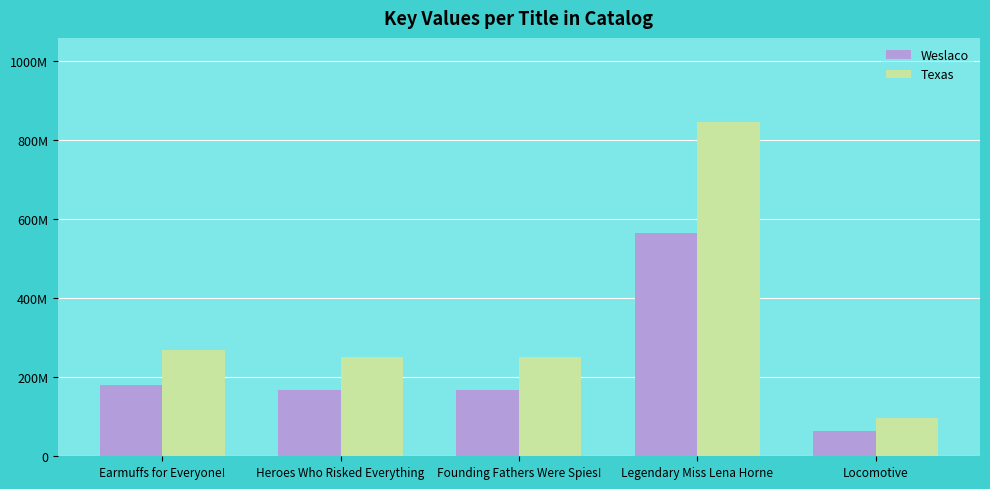

Which series has the largest total across all categories?

Texas